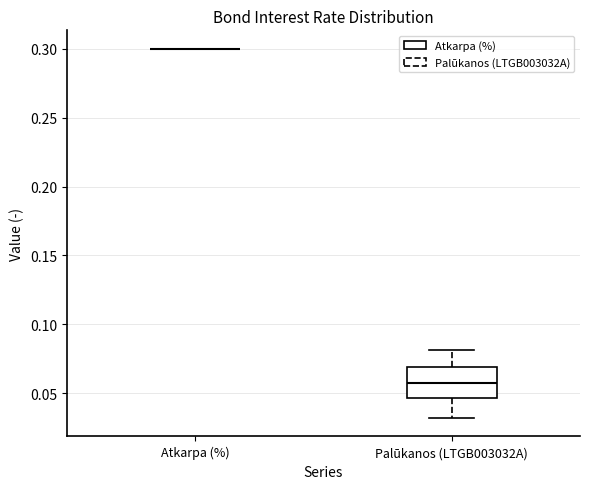

Reading left to right, transcribe this box plot: for each box, give where its median line is, the range the box spans, and where its two whiskers end, as read against the y-axis. The values are not printed on the chart, so give them approximately, as read against the axis.

Atkarpa (%): box collapsed to a line at 0.300, whiskers 0.300 to 0.300
Palūkanos (LTGB003032A): median 0.055, box 0.045 to 0.070, whiskers 0.030 to 0.080